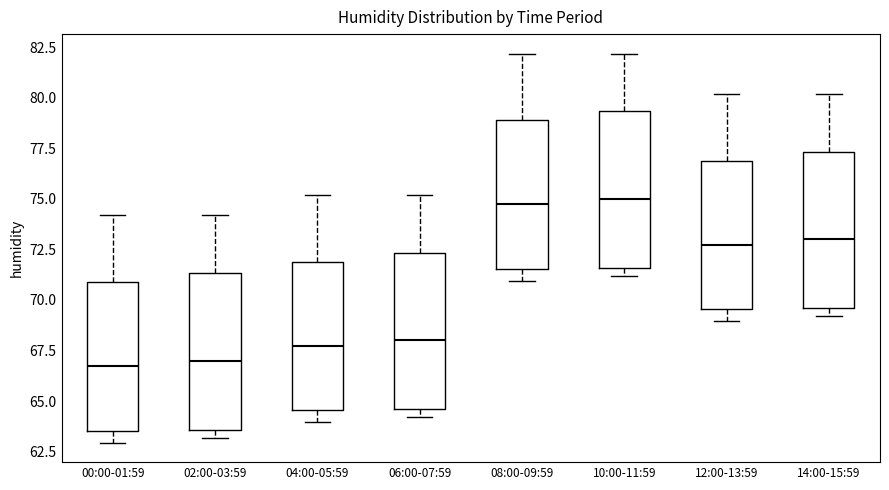

Where does the median line of the box for 02:00-03:59 sit on the y-axis? The values are not printed on the chart, so give them approximately, as read against the axis.

67.0